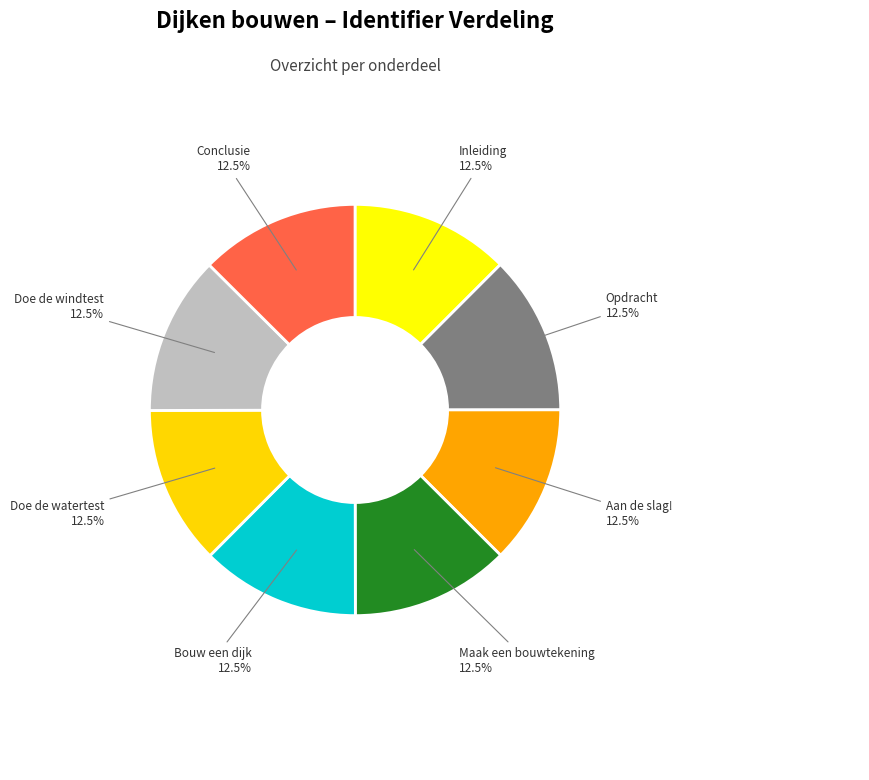

How many segments does this pie chart have?

8